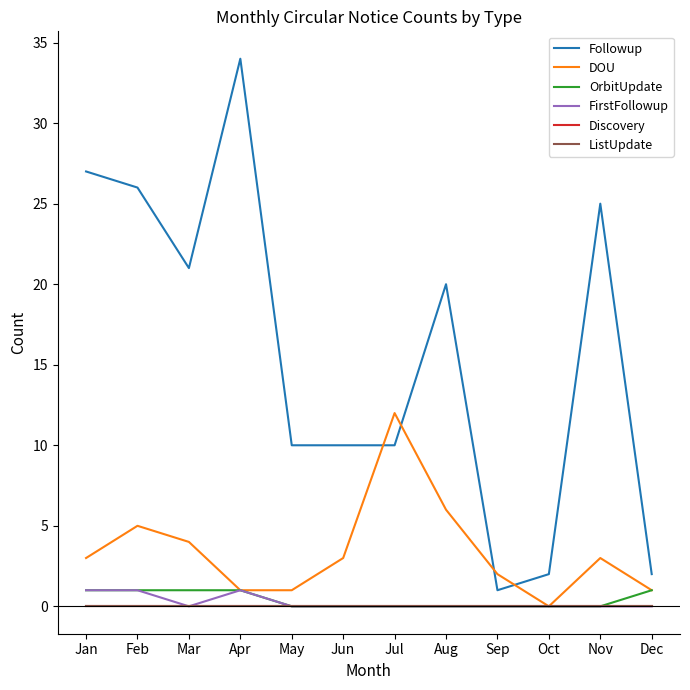

True or false: ListUpdate and FirstFollowup intersect in this chart.

False